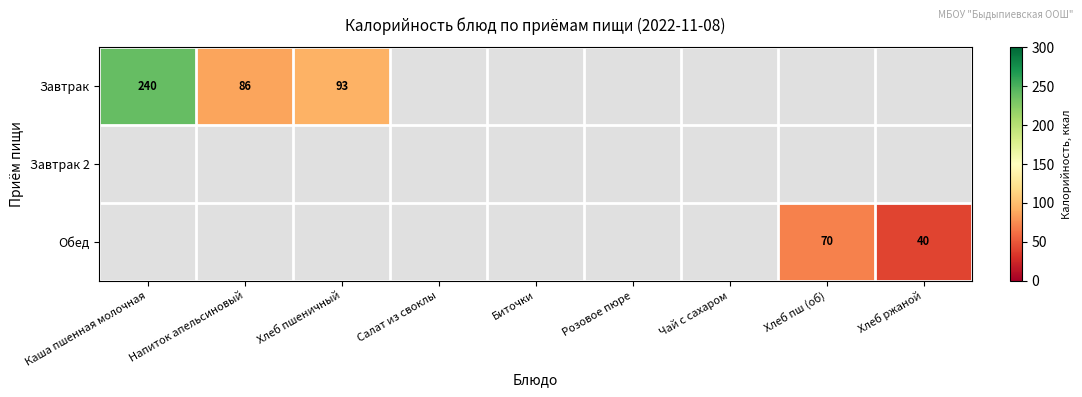

How many distinct data groups are displayed?

3